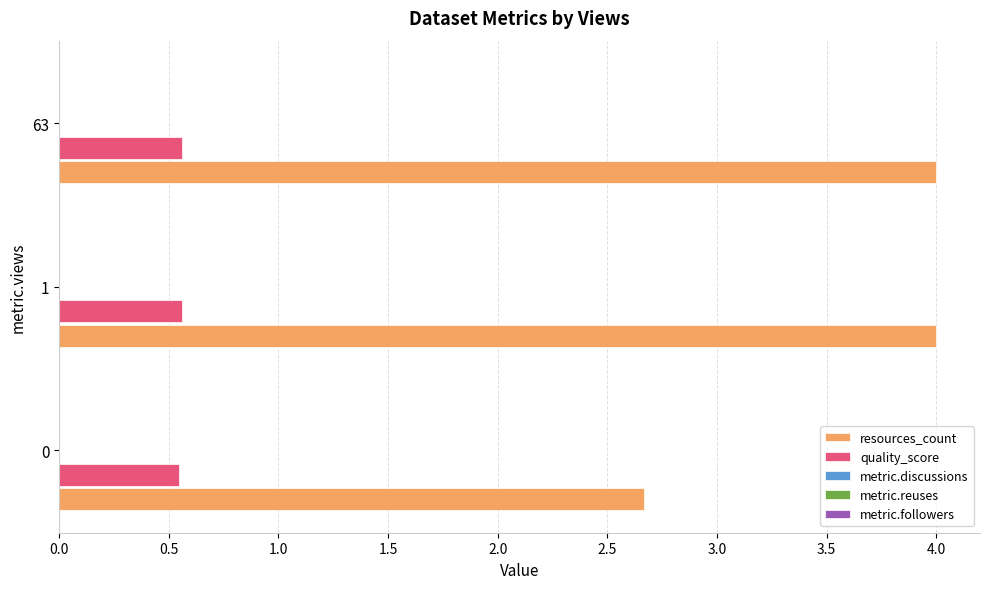

At how many categories does at least one series exceed 0?

3